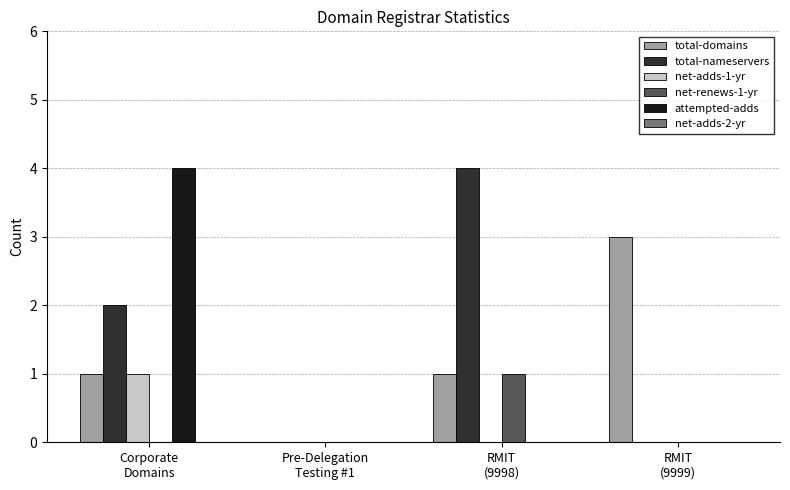

The total-domains series shows 3 at RMIT
(9999). True or false?

True